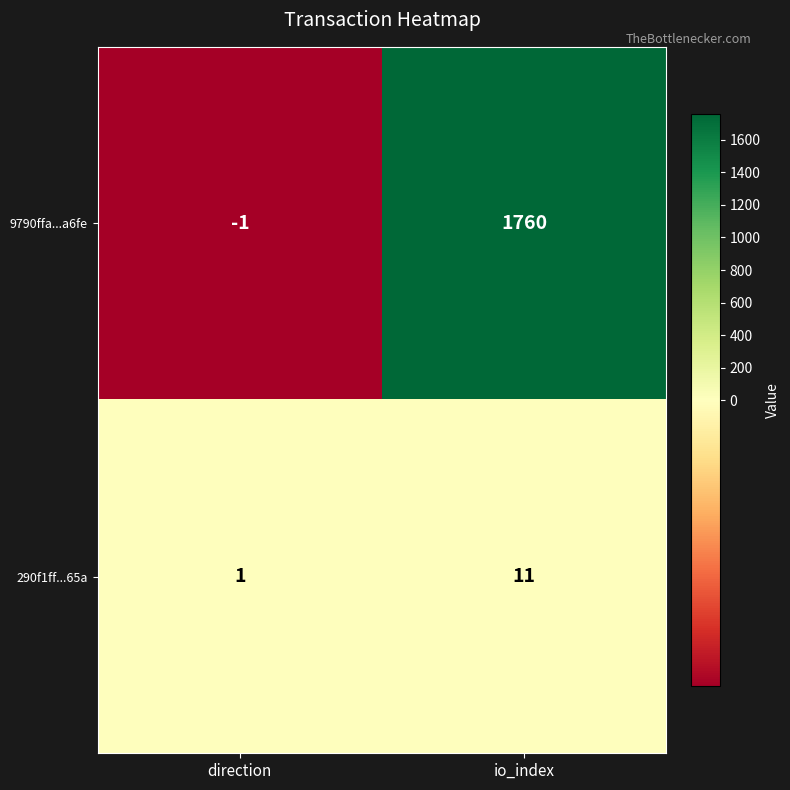

What is the average value of the 9790ffa...a6fe series?

880